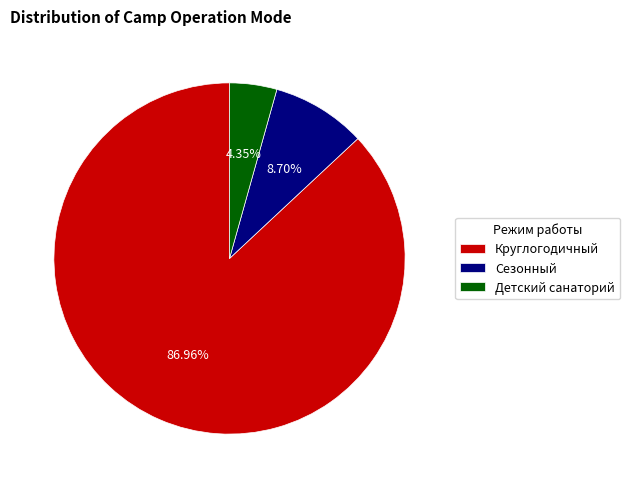

Approximately how many times larger is the value at Сезонный compared to Детский санаторий?

2.0